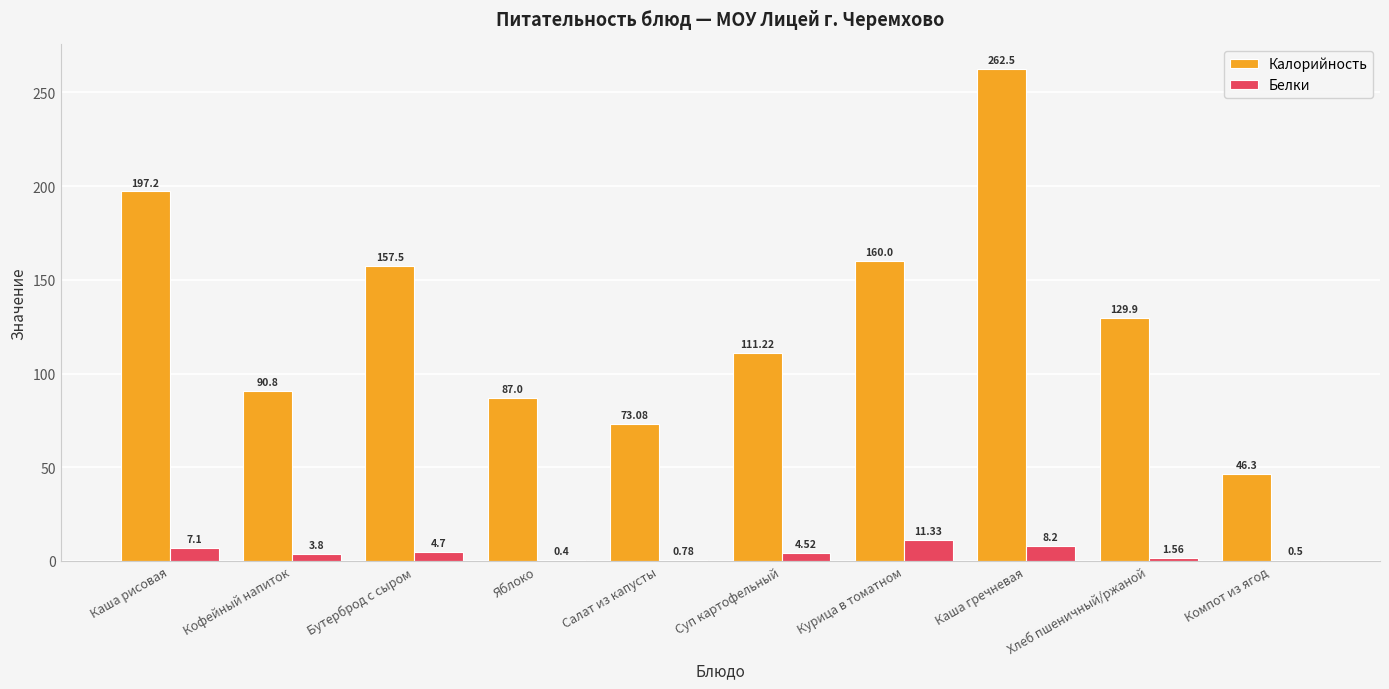

Which series has the widest spread of values?

Калорийность